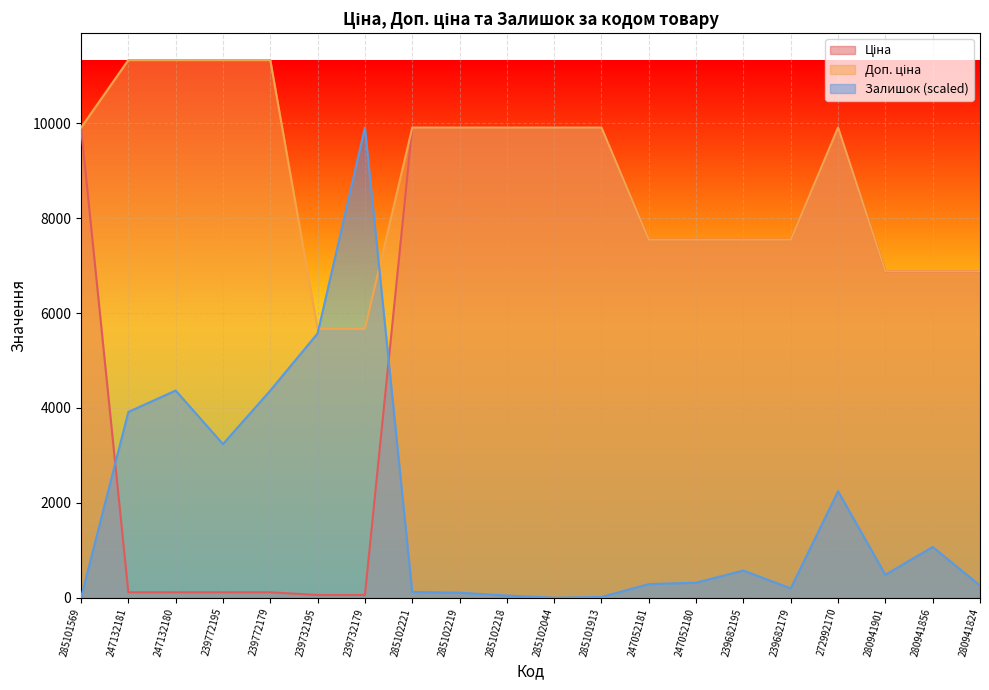

Between 247132180 and 280941824, which is larger?

280941824